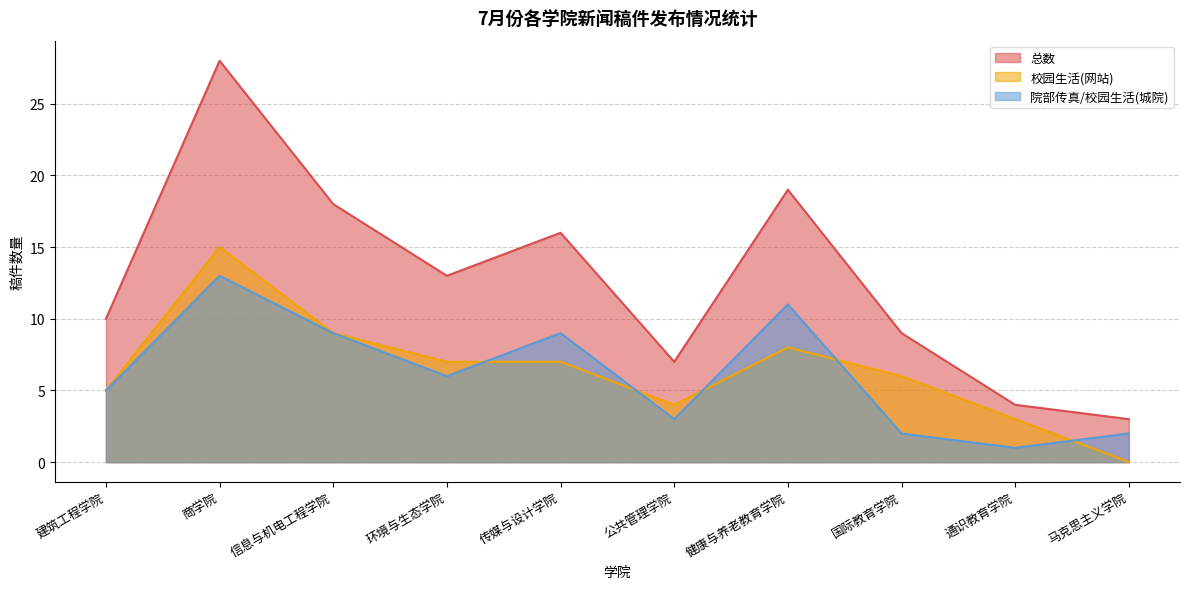

Reading right to left, transcribe all the data shown in this chart.

总数: 3	4	9	19	7	16	13	18	28	10
校园生活(网站): 0	3	6	8	4	7	7	9	15	5
院部传真/校园生活(城院): 2	1	2	11	3	9	6	9	13	5